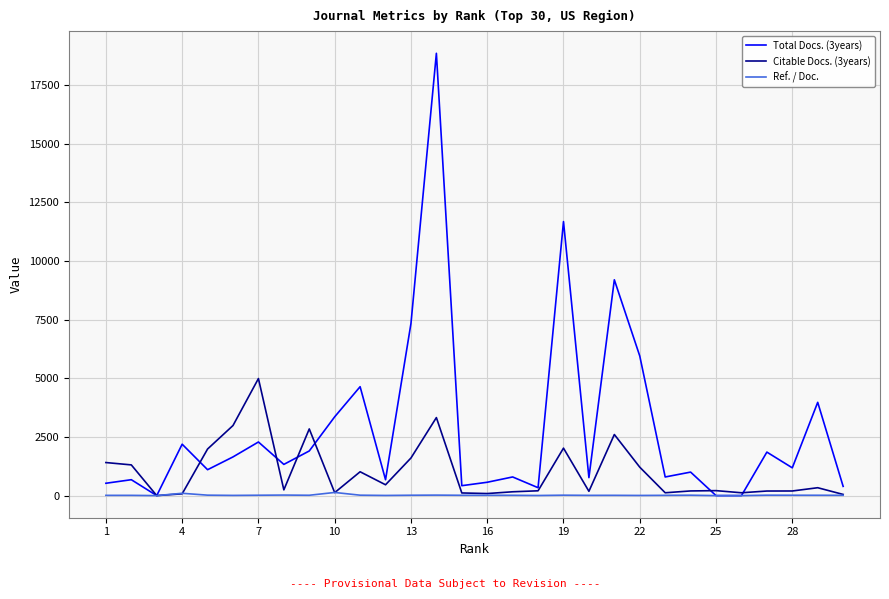

Which series has the largest range (max minus min)?

Total Docs. (3years)